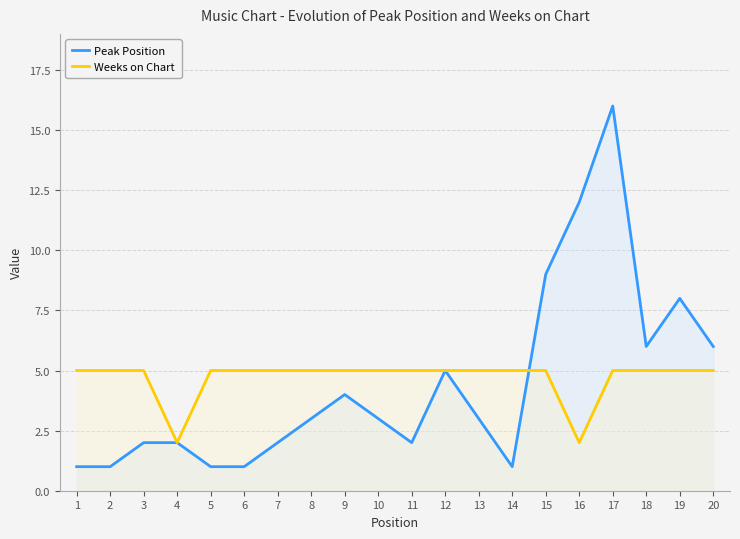

Where is the first local minimum for Weeks on Chart?

4